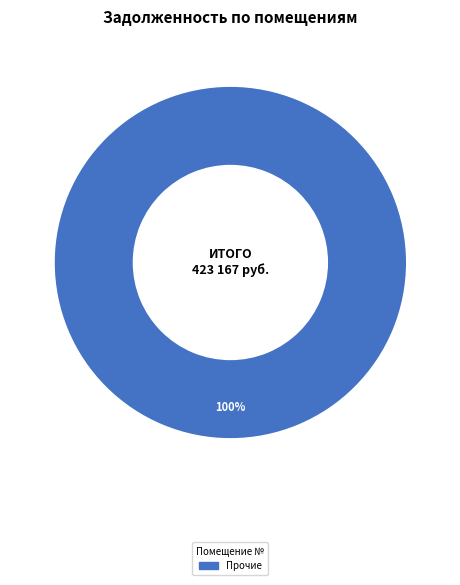

Does any single category account for the majority?

Yes